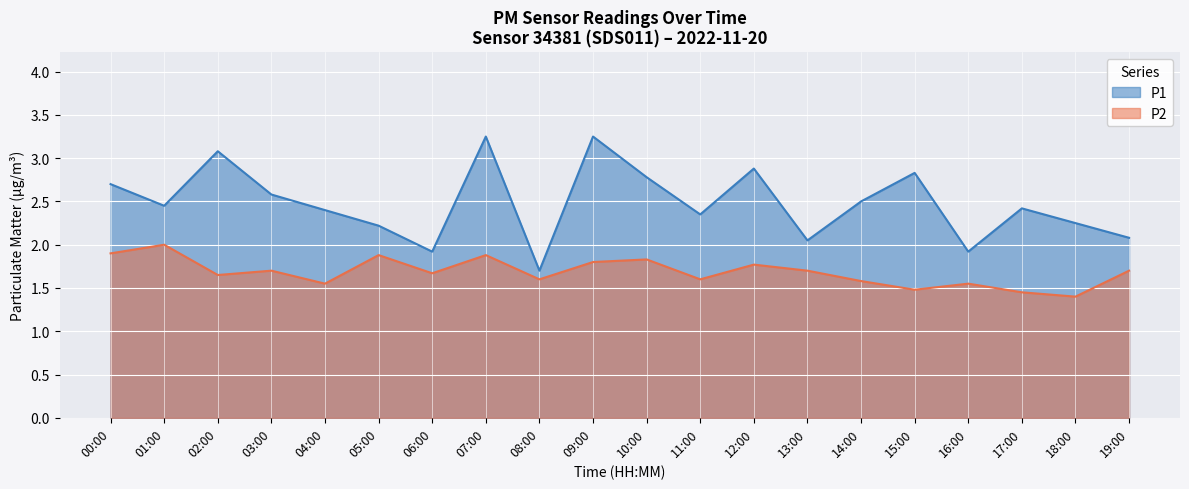

In P2, how many points are lower than both neighbors (excluding endpoints)?

7